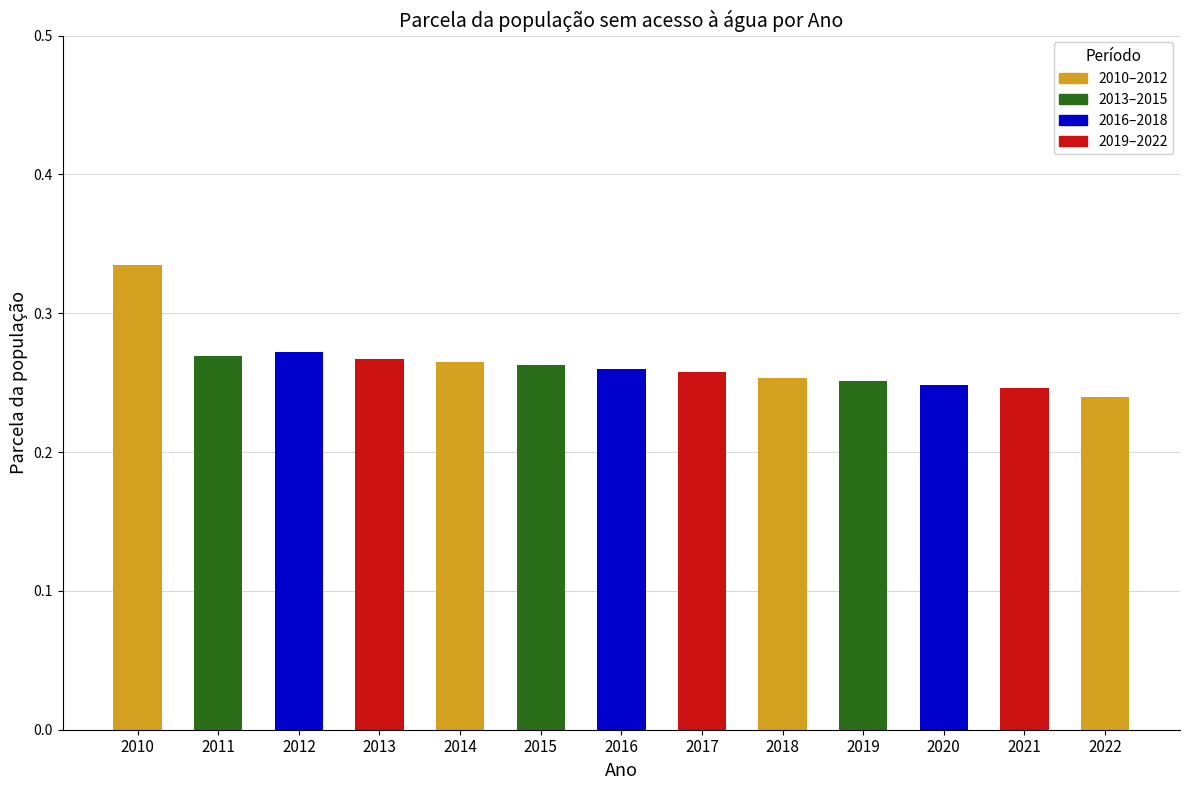

Are the bars horizontal?

No